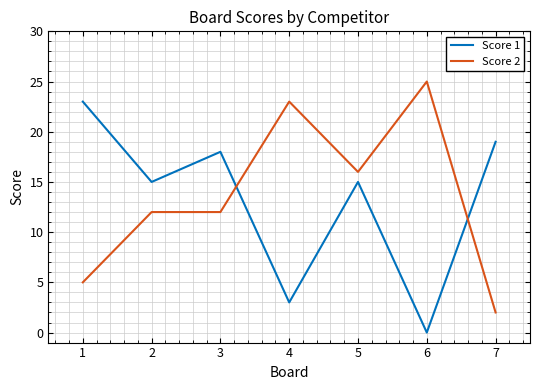

Which series has the largest total across all categories?

Score 2